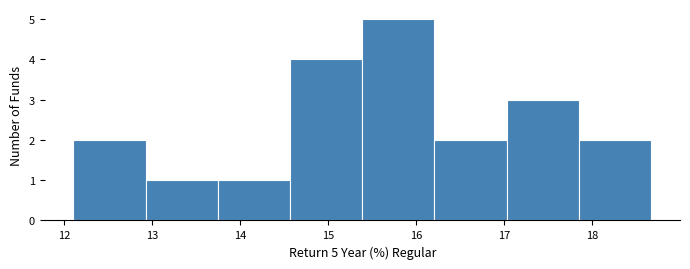

Over which range of the x-axis is the bar tallest?

15.4 to 16.2